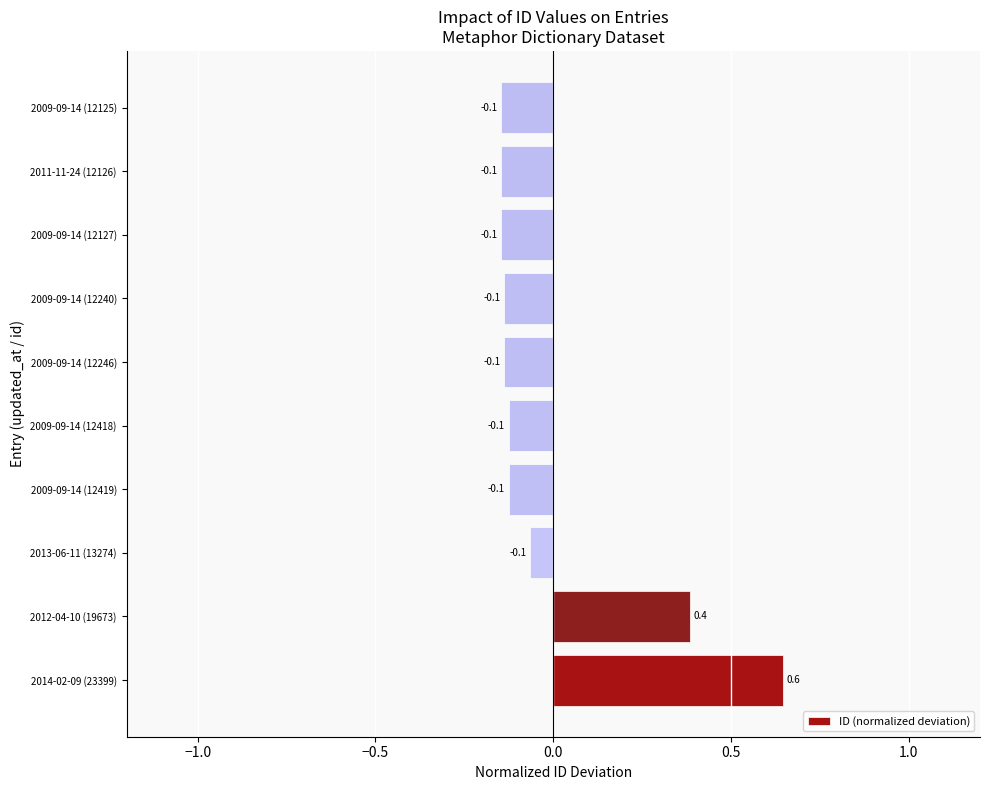

How many categories are shown in the chart?

10